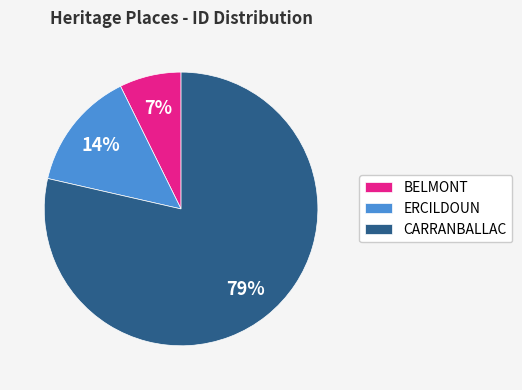

How many segments does this pie chart have?

3